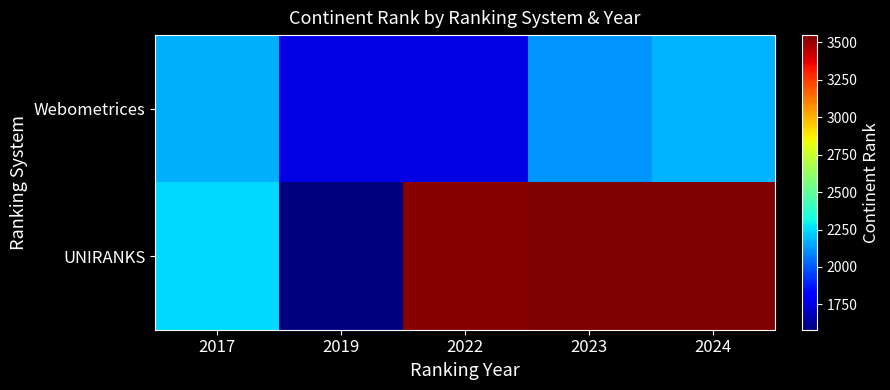

Reading left to right, transcribe all the data shown in this chart.

Webometrices: 2017=2165	2019=1754	2022=1756	2023=2114	2024=2173
UNIRANKS: 2017=2245	2019=1581	2022=3529	2023=3548	2024=3548